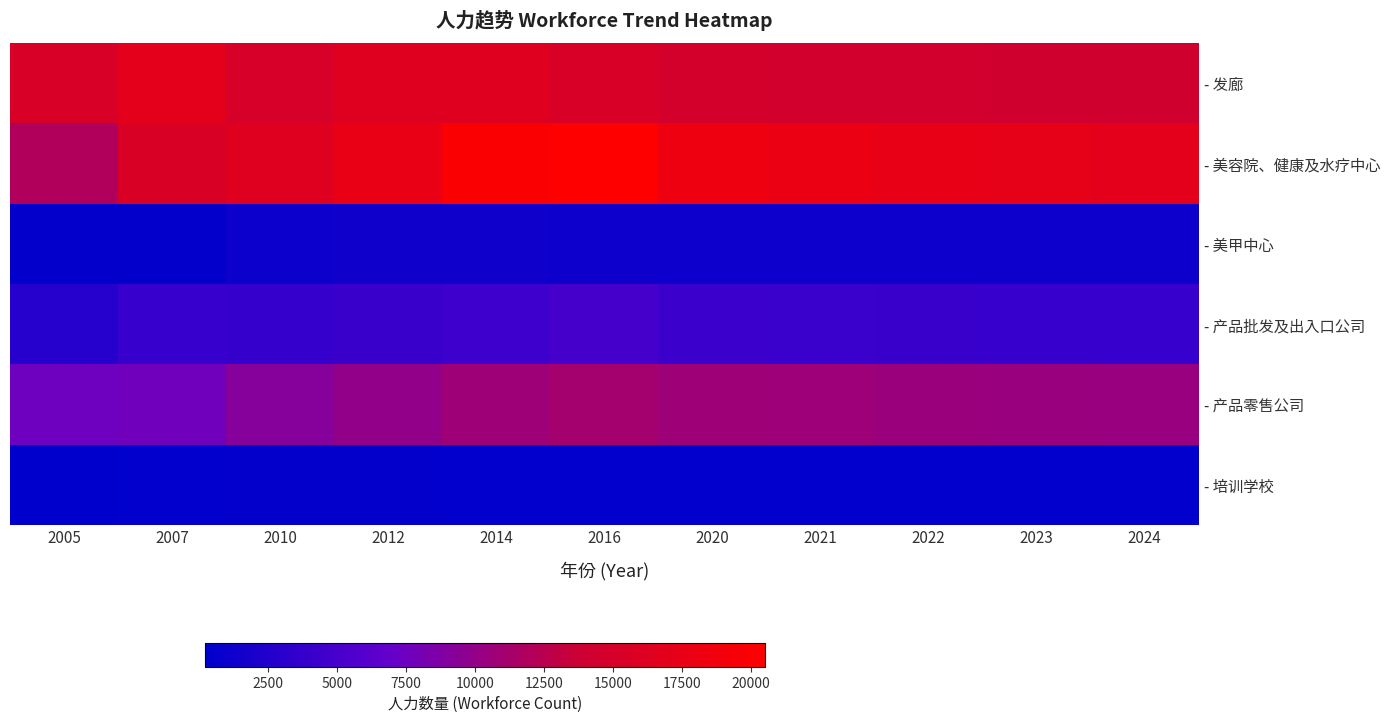

Which series has the largest total across all categories?

- 美容院、健康及水疗中心